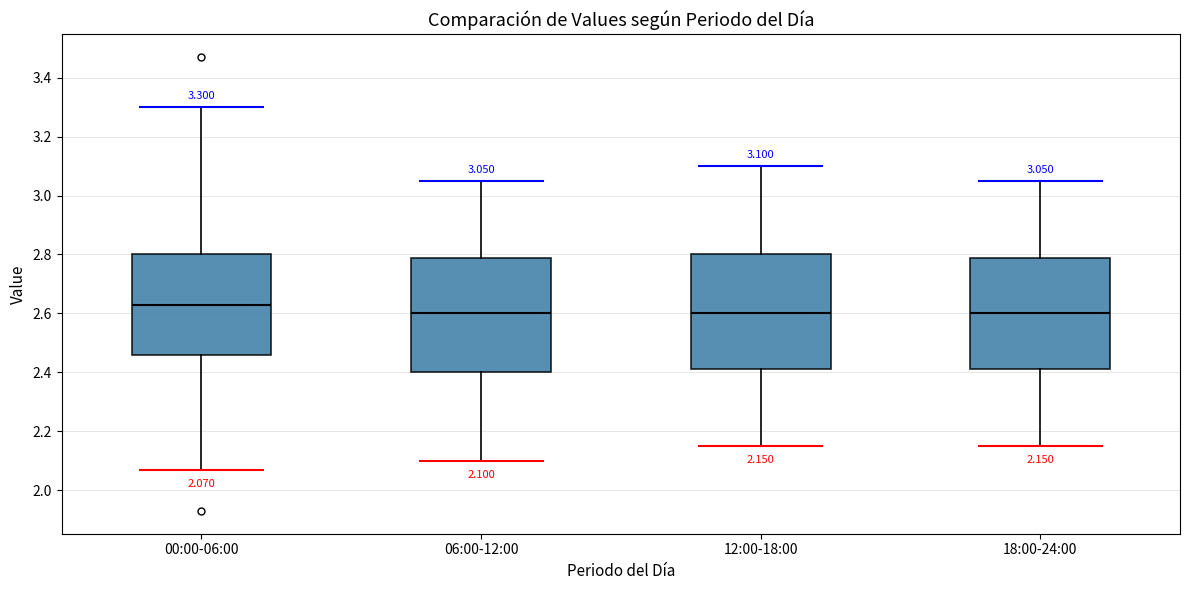

Which box has the highest median line?

00:00-06:00